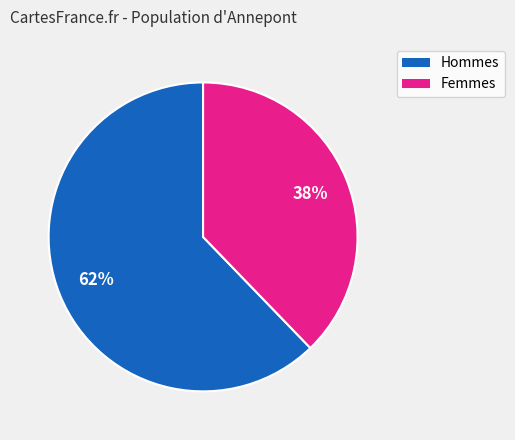

To the nearest percent, what is the difference between the largest and smallest slice percentages?

24%